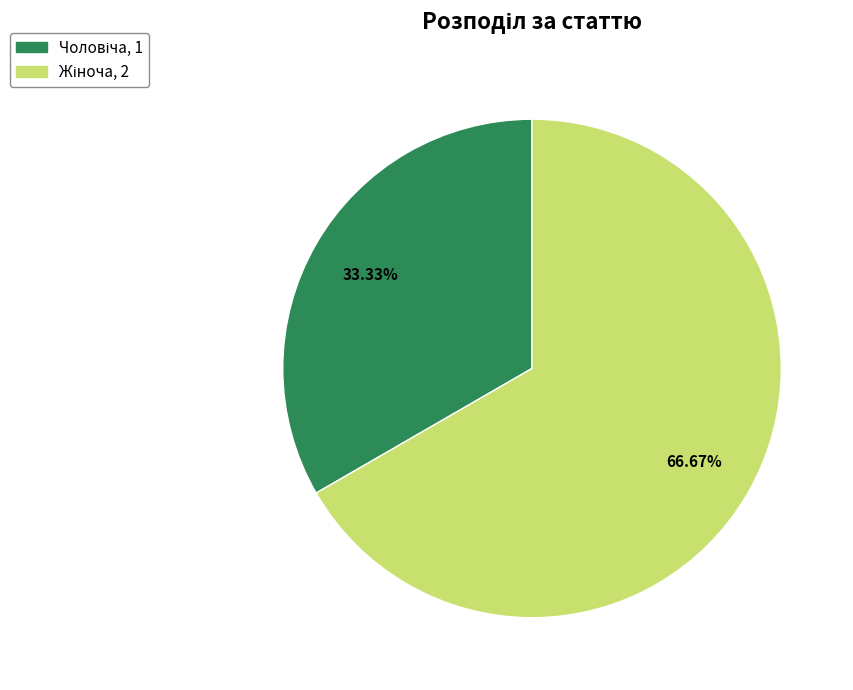

Does any single category account for the majority?

Yes